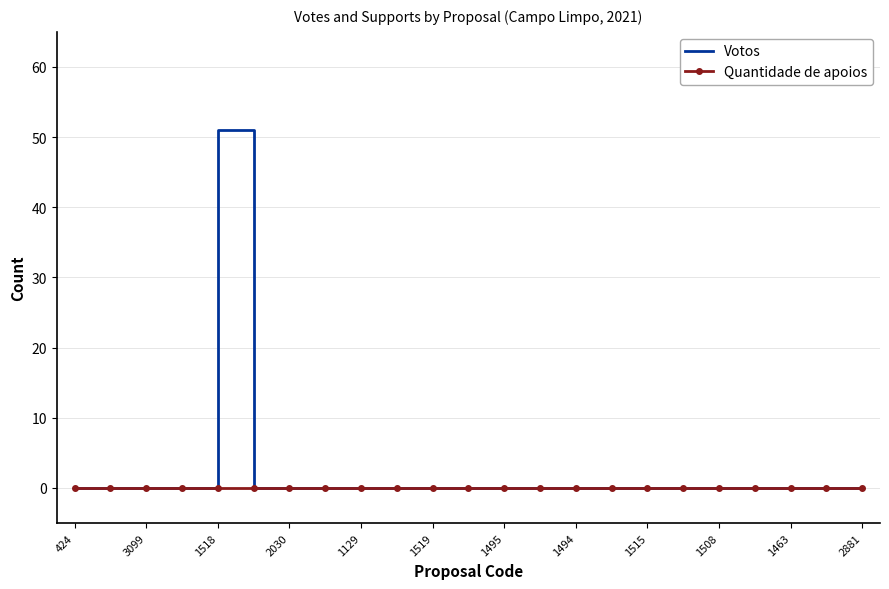

What are all the series names shown in the legend?

Votos, Quantidade de apoios